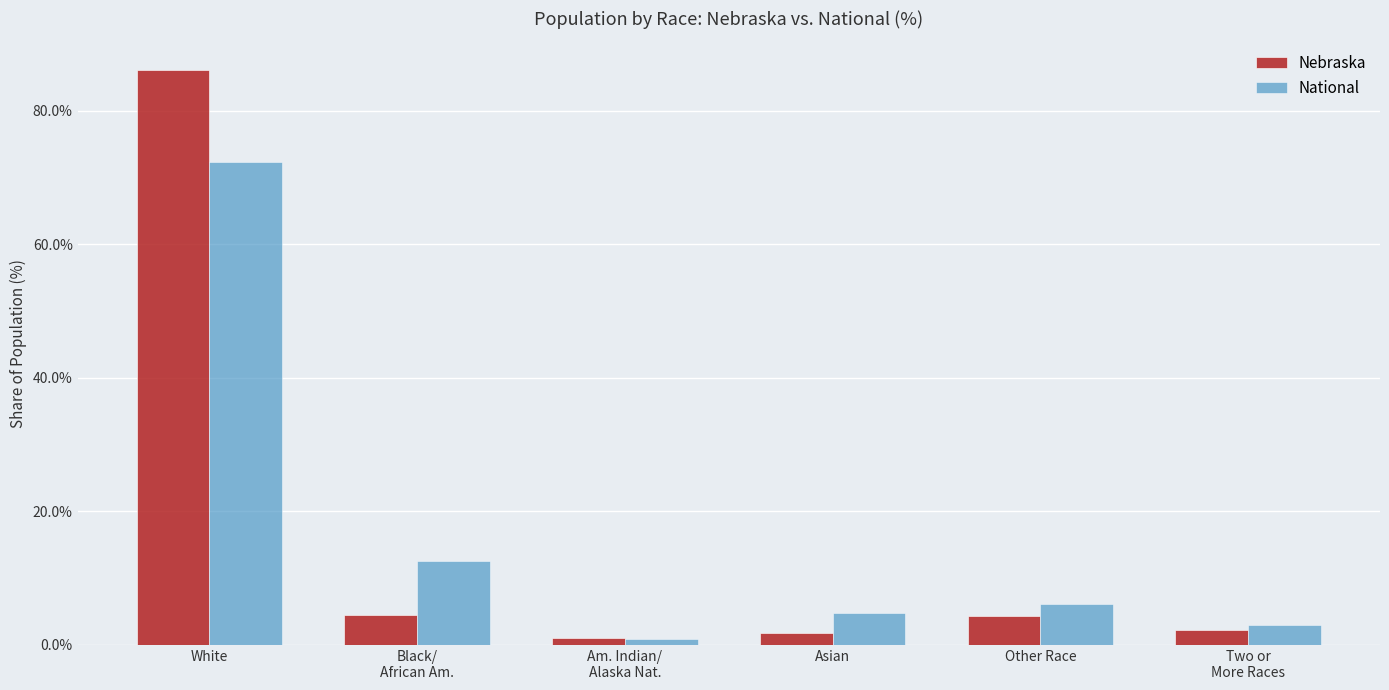

List the series in order of their peak value, highest first.

Nebraska, National